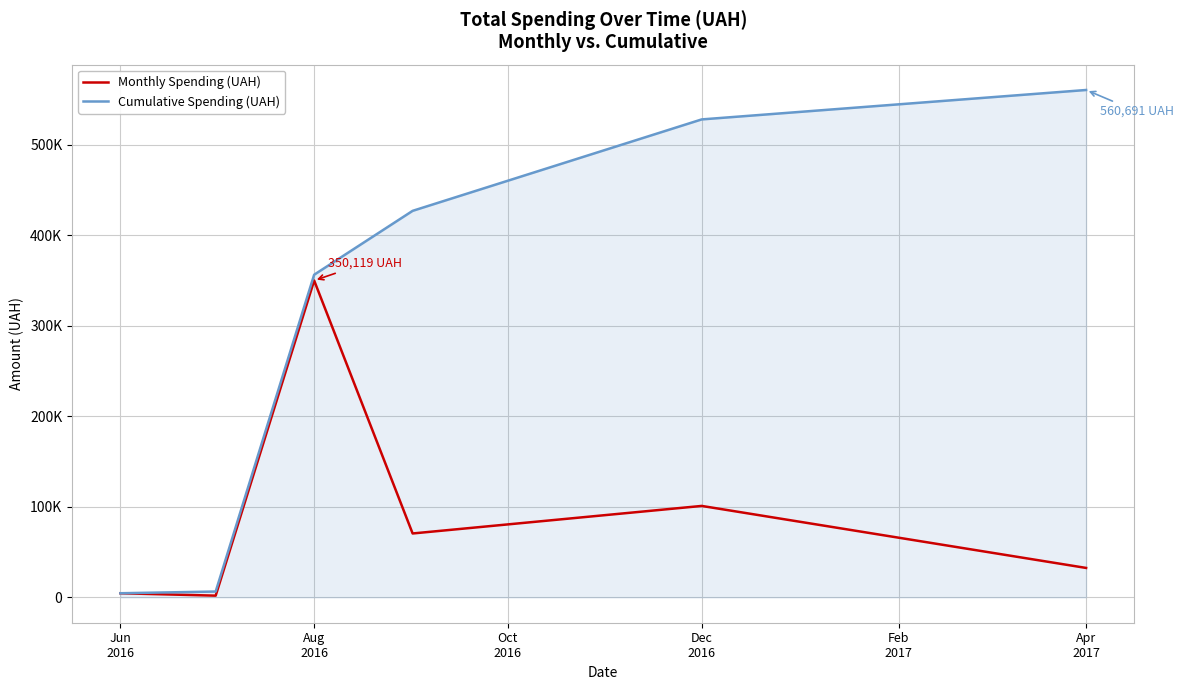

List the series in order of their overall mean, lowest first.

Monthly Spending (UAH), Cumulative Spending (UAH)